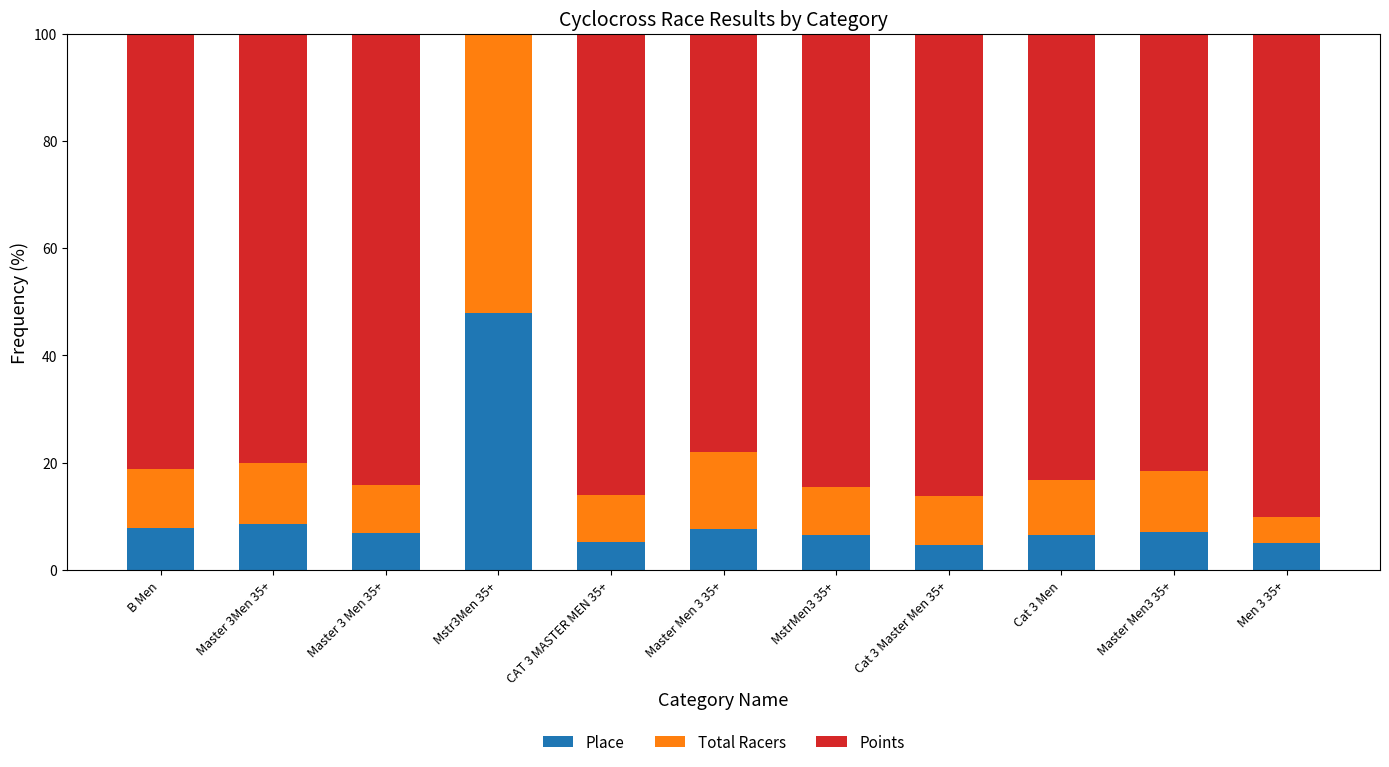

What are all the series names shown in the legend?

Place, Total Racers, Points